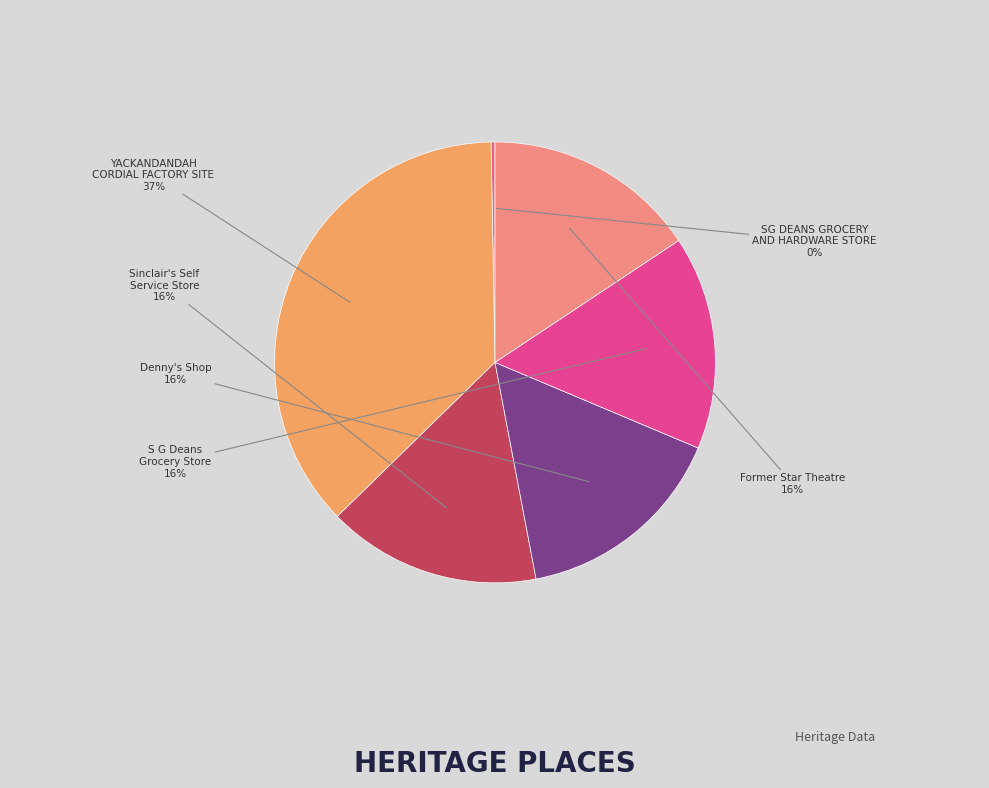

To the nearest percent, what is the difference between the largest and smallest slice percentages?

37%